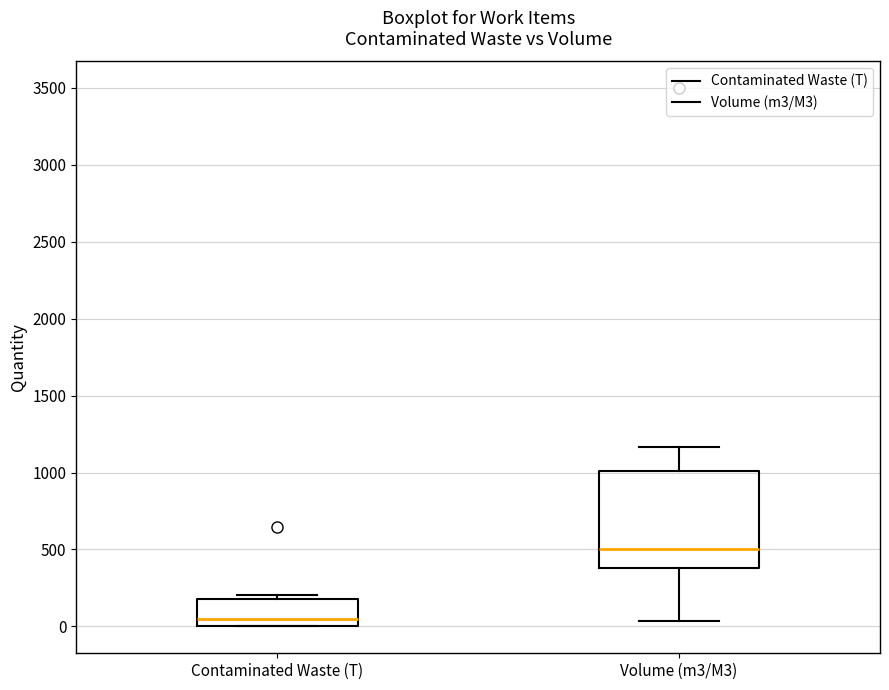

Reading left to right, read every box against the y-axis: the position of its median line, the range the box covers, and the ends of its whiskers. The values are not printed on the chart, so give them approximately, as read against the axis.

Contaminated Waste (T): median 50, box 0 to 200, whiskers 0 to 200 (just above the box's upper edge)
Volume (m3/M3): median 500, box 400 to 1000, whiskers 50 to 1150